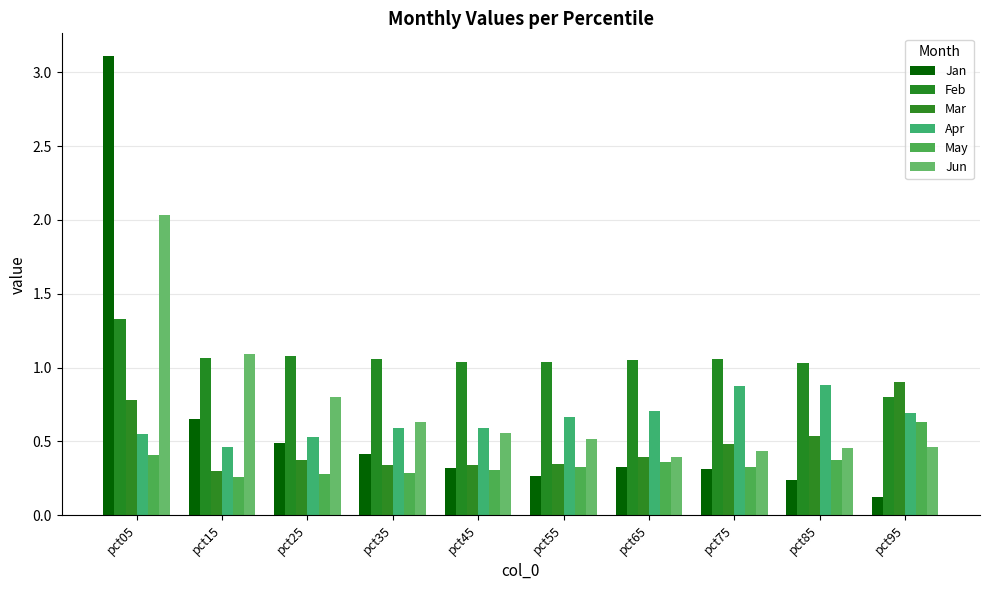

What is the approximate value of Jun at pct25?

0.8